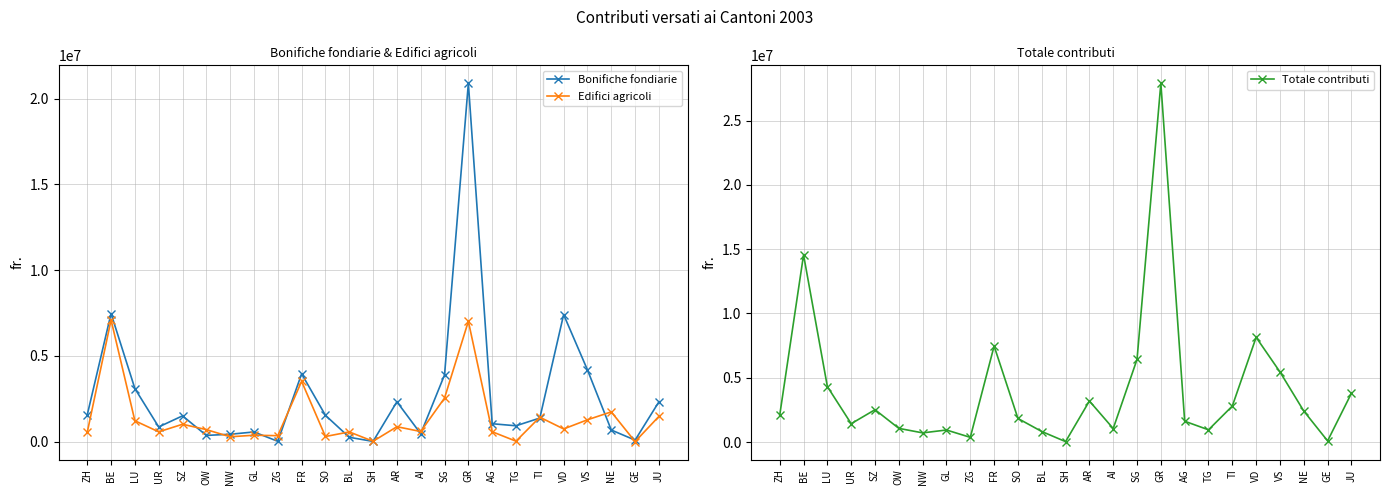

What are all the series names shown in the legend?

Bonifiche fondiarie, Edifici agricoli, Totale contributi